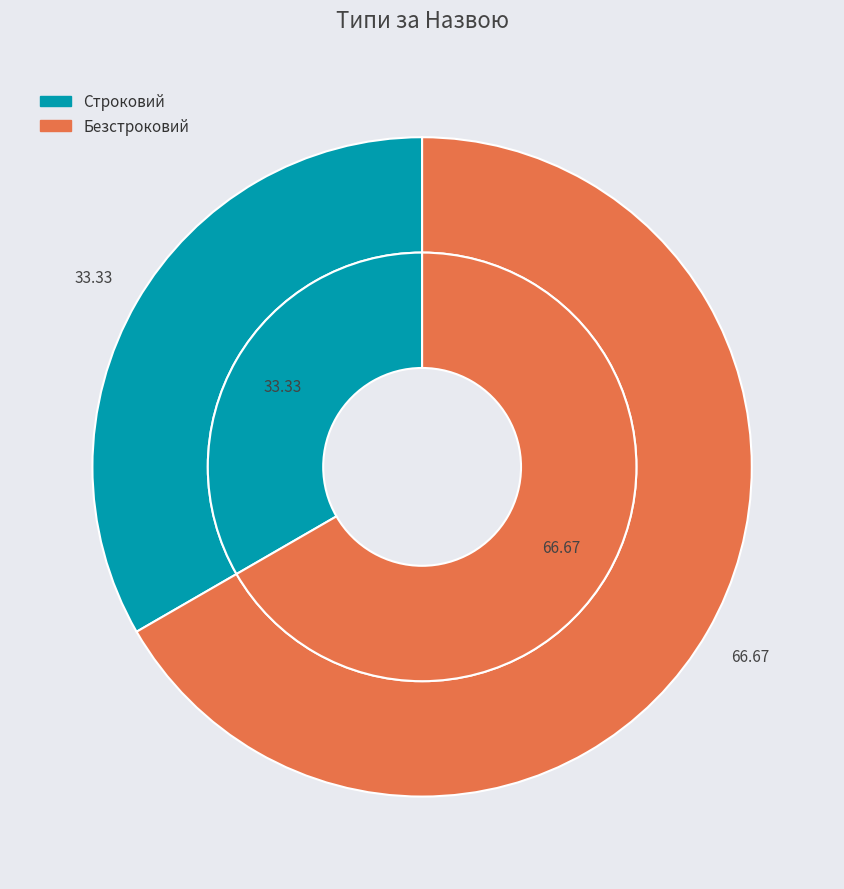

How many slices are in this pie chart?

2